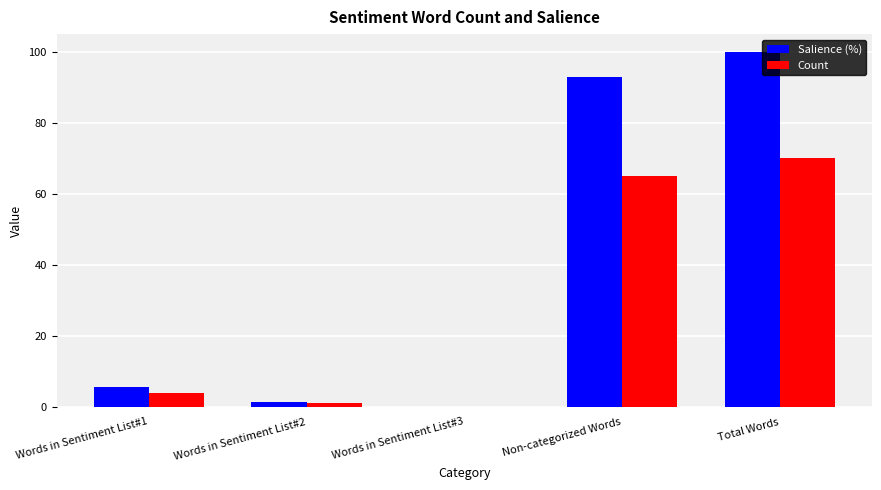

What value does the Salience (%) series have at Non-categorized Words?

92.9